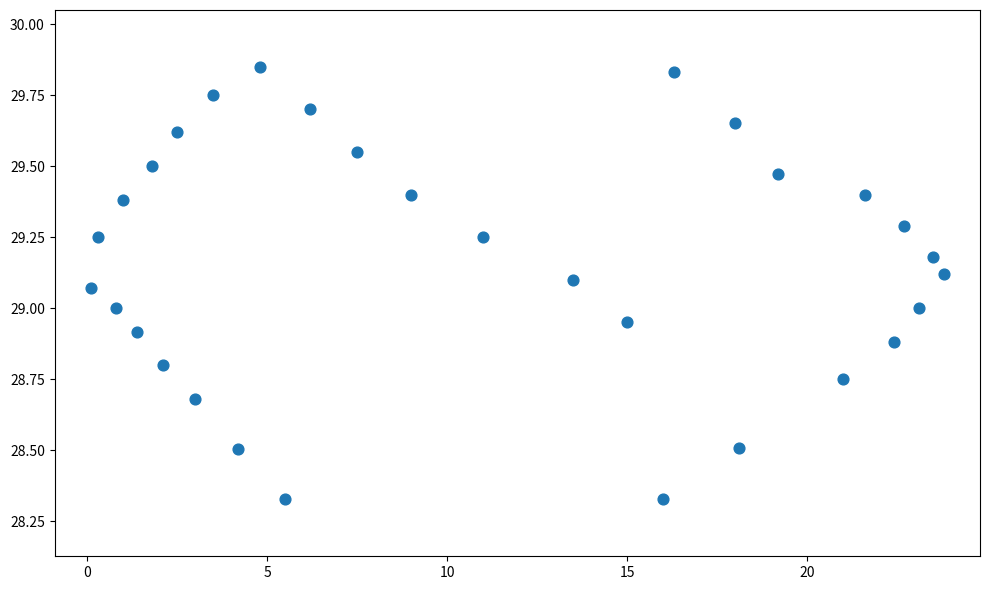

What is the range of X values (max minus min)?

23.7